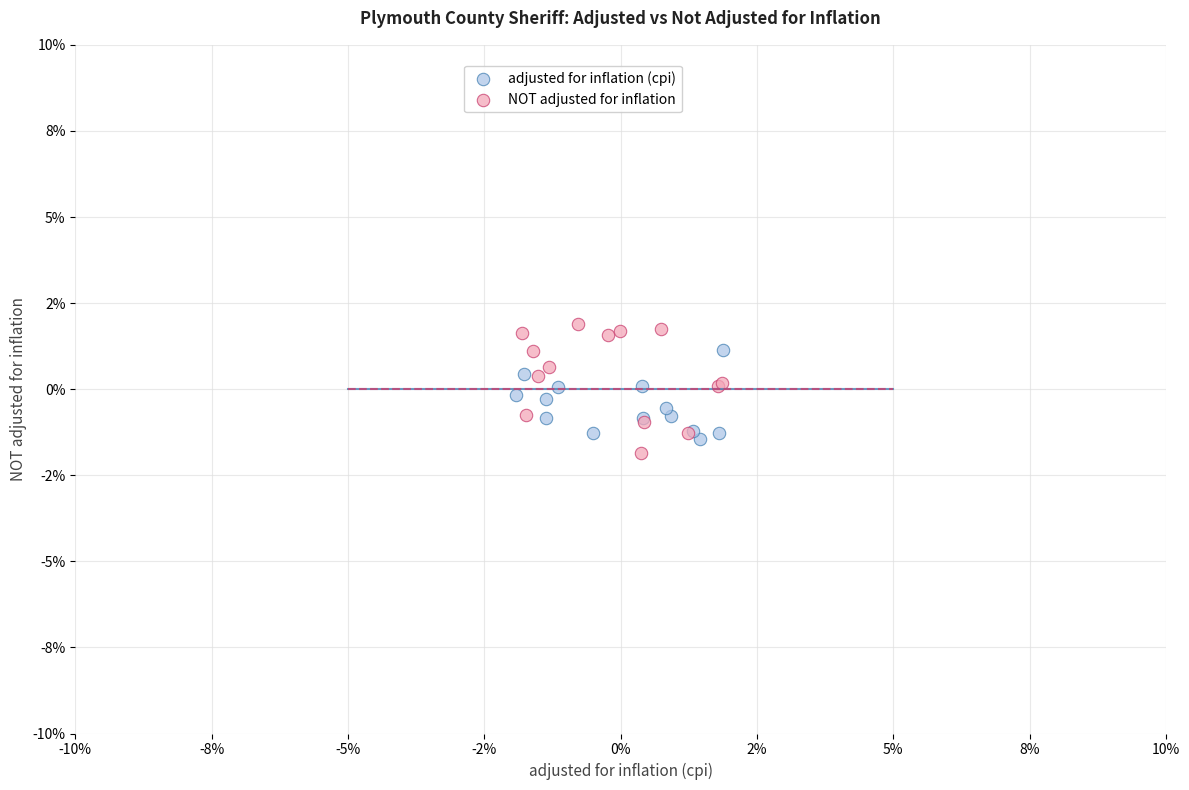

Which series reaches the maximum Y coordinate?

NOT adjusted for inflation